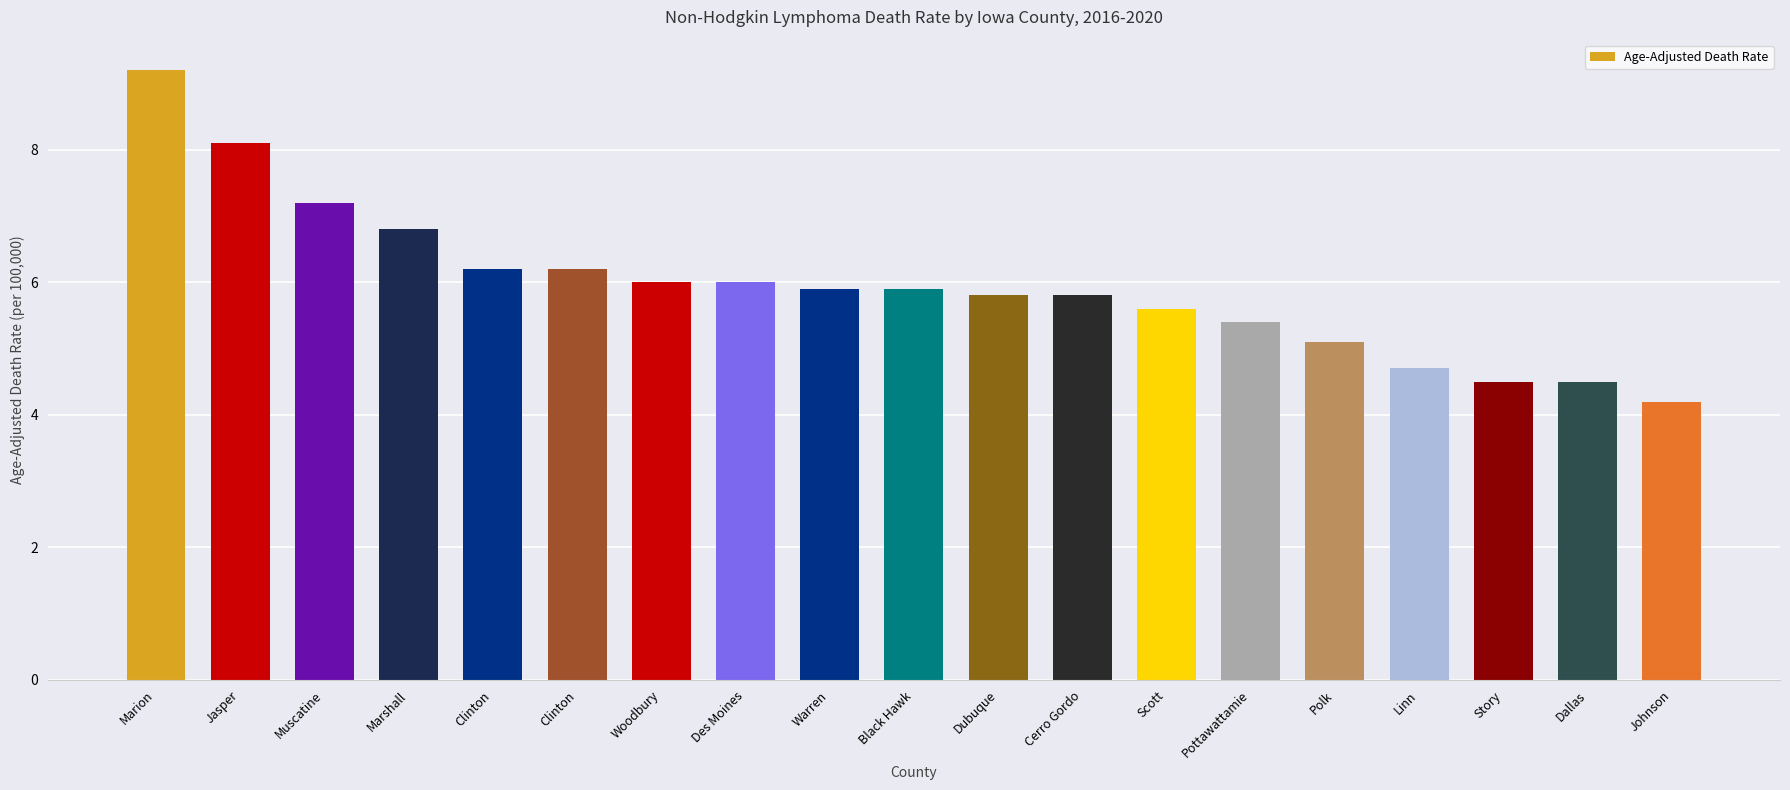

Which label corresponds to the largest value in the chart?

Marion